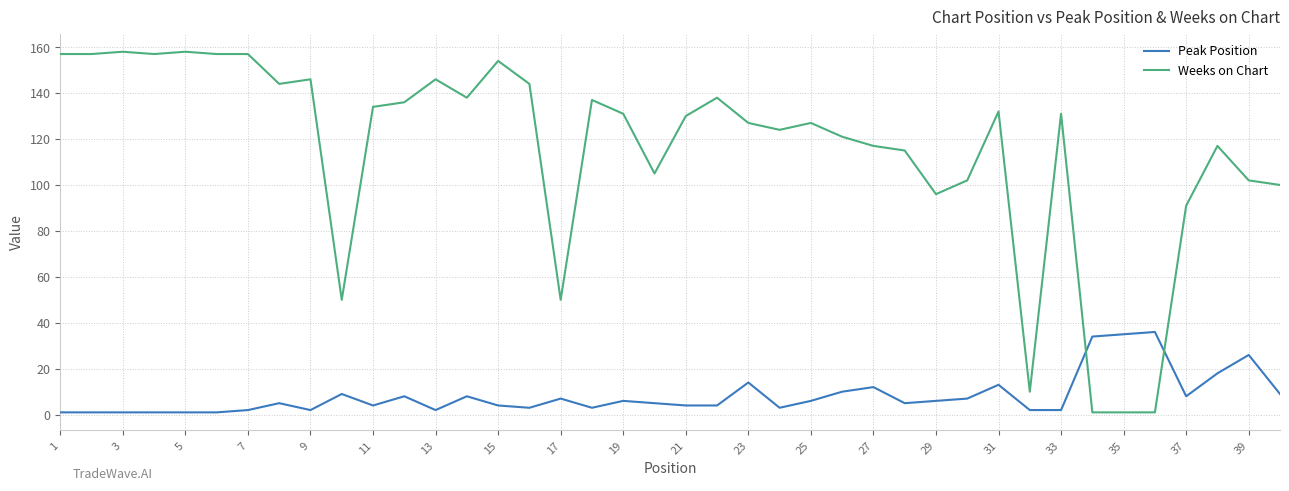

What are all the series names shown in the legend?

Peak Position, Weeks on Chart